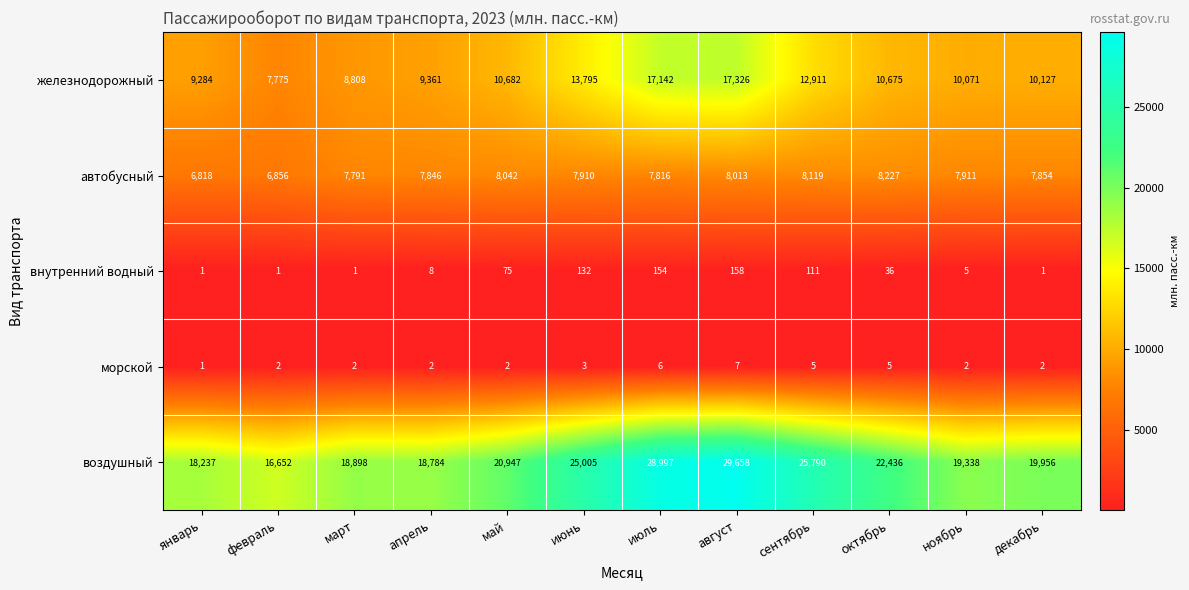

Which category has the highest value across all series?

август